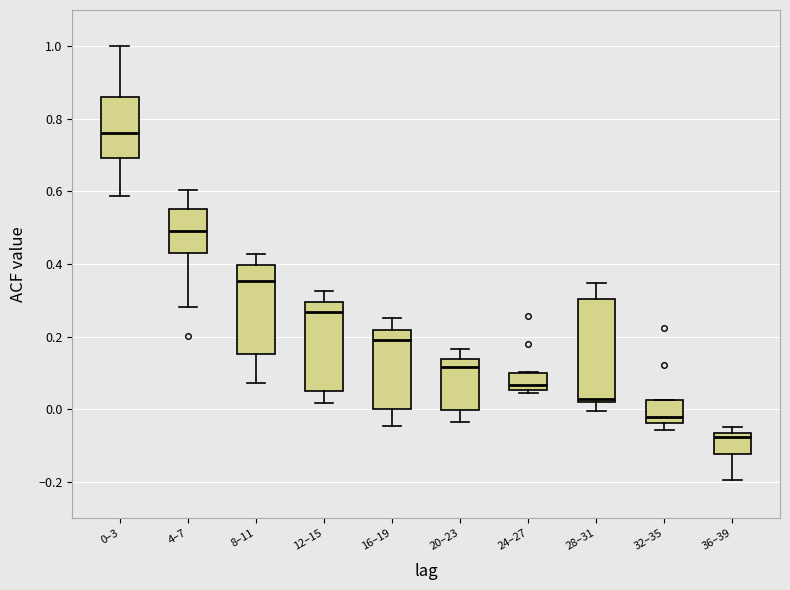

Reading left to right, transcribe this box plot: for each box, give where its median line is, the range the box spans, and where its two whiskers end, as read against the y-axis. The values are not printed on the chart, so give them approximately, as read against the axis.

0–3: median 0.76, box 0.70 to 0.86, whiskers 0.58 to 1.00
4–7: median 0.50, box 0.44 to 0.56, whiskers 0.28 to 0.60
8–11: median 0.36, box 0.16 to 0.40, whiskers 0.08 to 0.42
12–15: median 0.26, box 0.06 to 0.30, whiskers 0.02 to 0.32
16–19: median 0.20, box 0.00 to 0.22, whiskers -0.04 to 0.26
20–23: median 0.12, box 0.00 to 0.14, whiskers -0.04 to 0.16
24–27: median 0.06 (just above the box's lower edge), box 0.06 to 0.10, whiskers 0.04 to 0.10
28–31: median 0.02 (just above the box's lower edge), box 0.02 to 0.30, whiskers 0.00 to 0.34
32–35: median -0.02, box -0.04 to 0.02, whiskers -0.06 to 0.02
36–39: median -0.08, box -0.12 to -0.06, whiskers -0.20 to -0.04